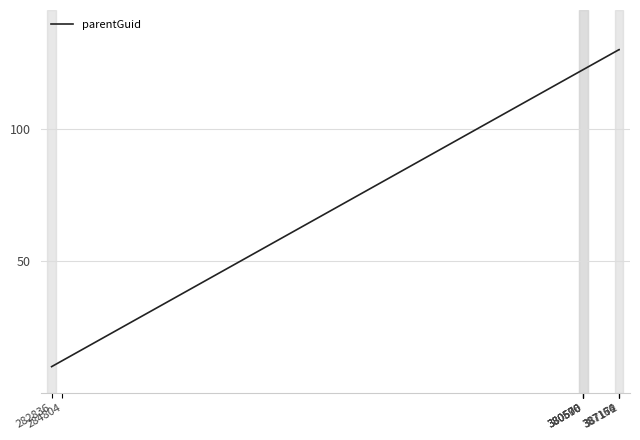

What is the average value?

100.2